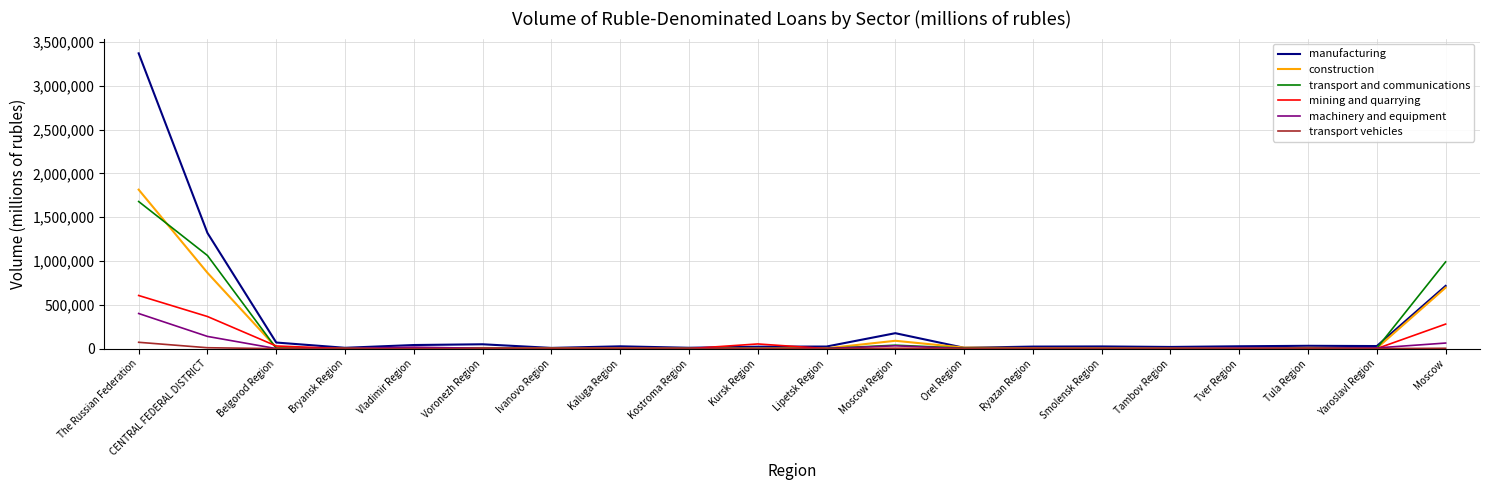

At which label does transport and communications reach its peak?

The Russian Federation